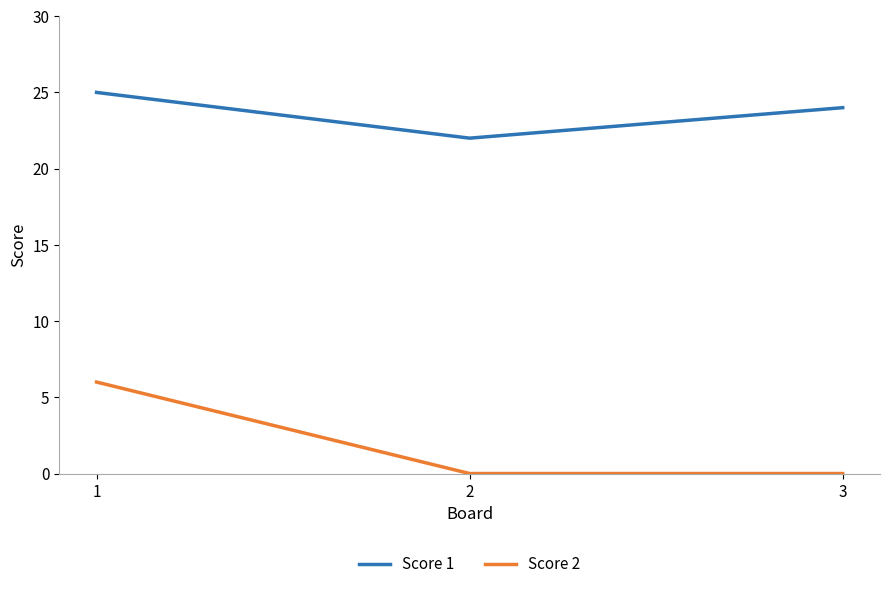

Is the value of Score 2 at 3 greater than the value of Score 1 at 3?

No